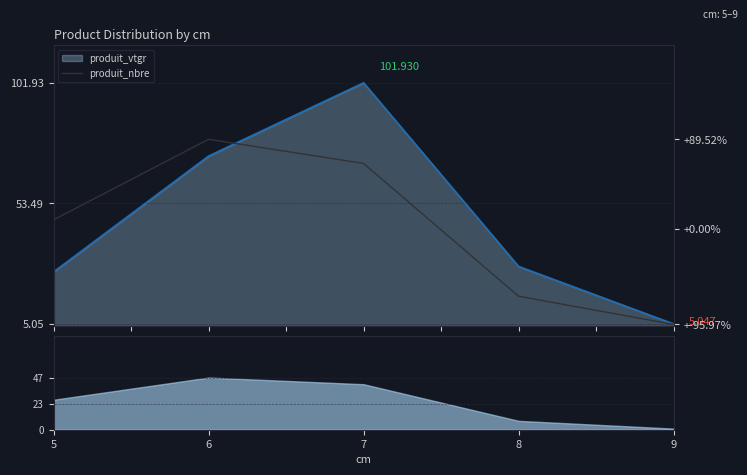

Is it true that the value at 9 is 0?

False